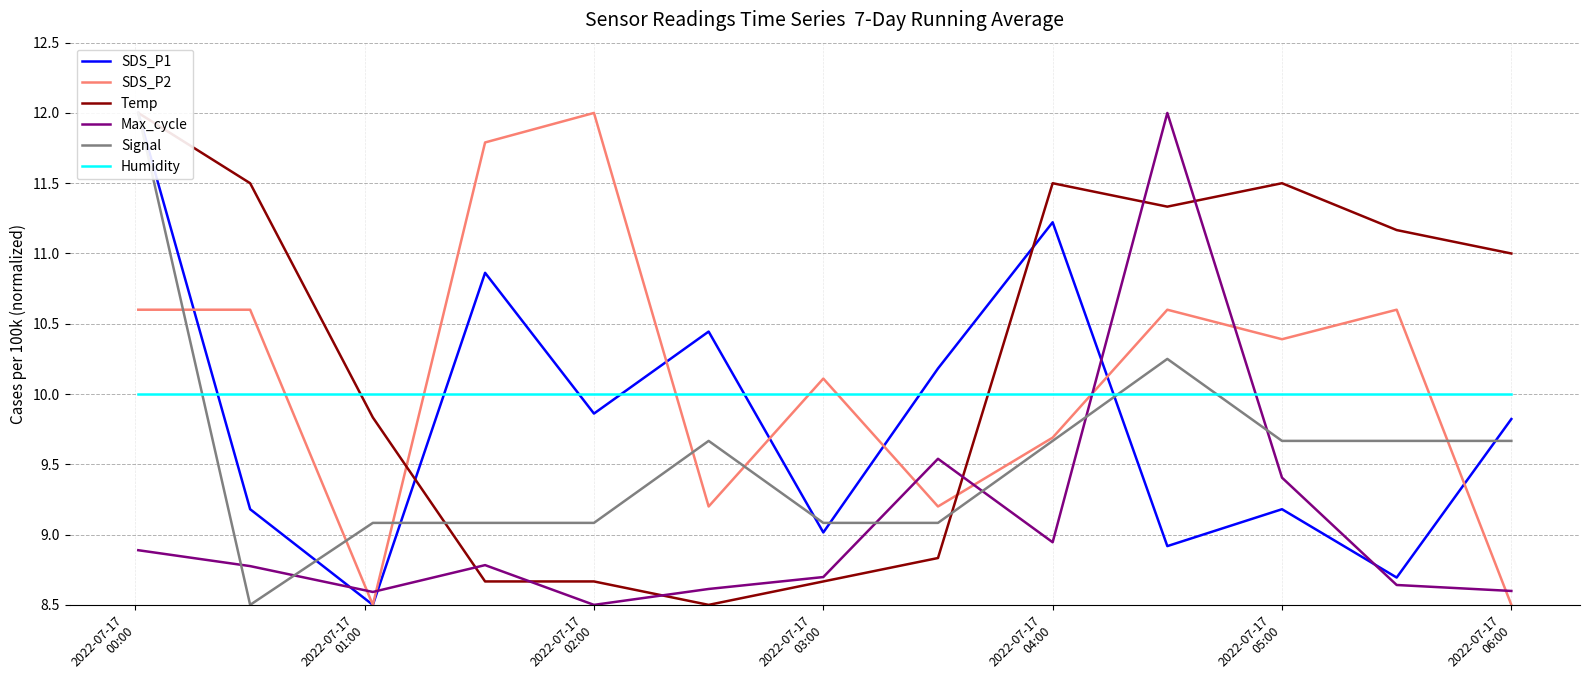

What is the smallest value displayed?

8.5